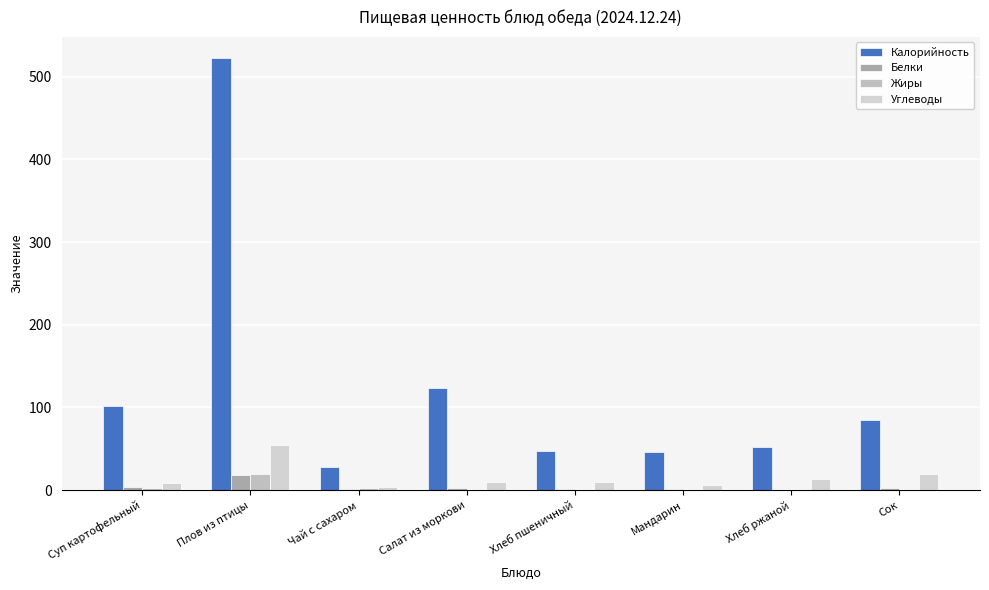

Is it true that Калорийность equals 134.4 at Суп картофельный?

False